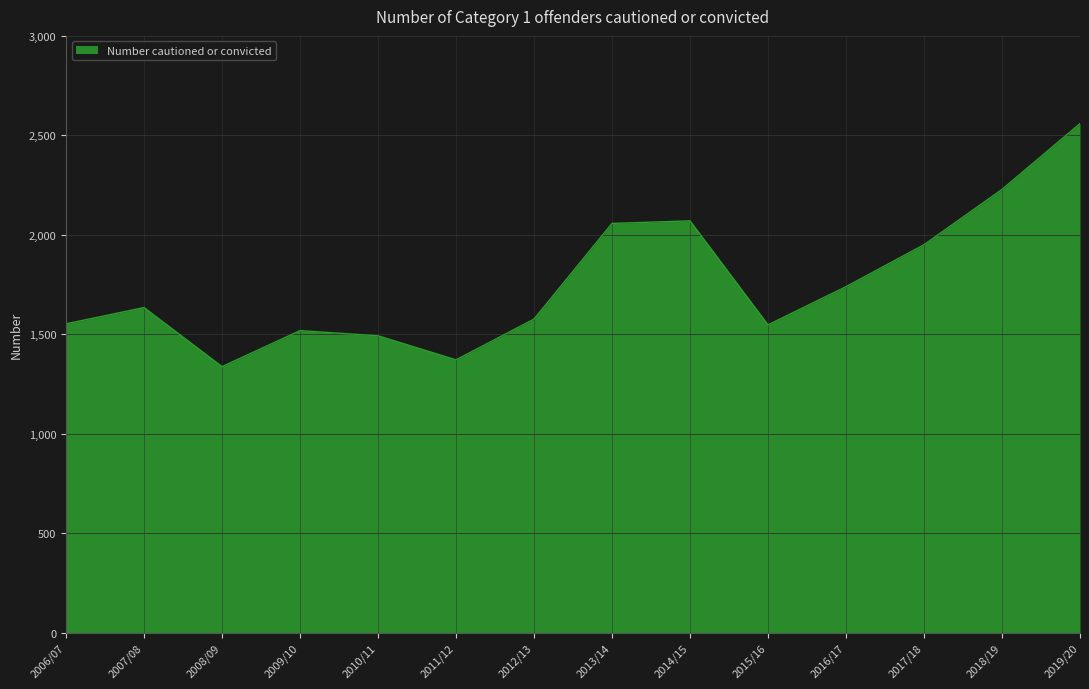

How many lines are shown in the chart?

1